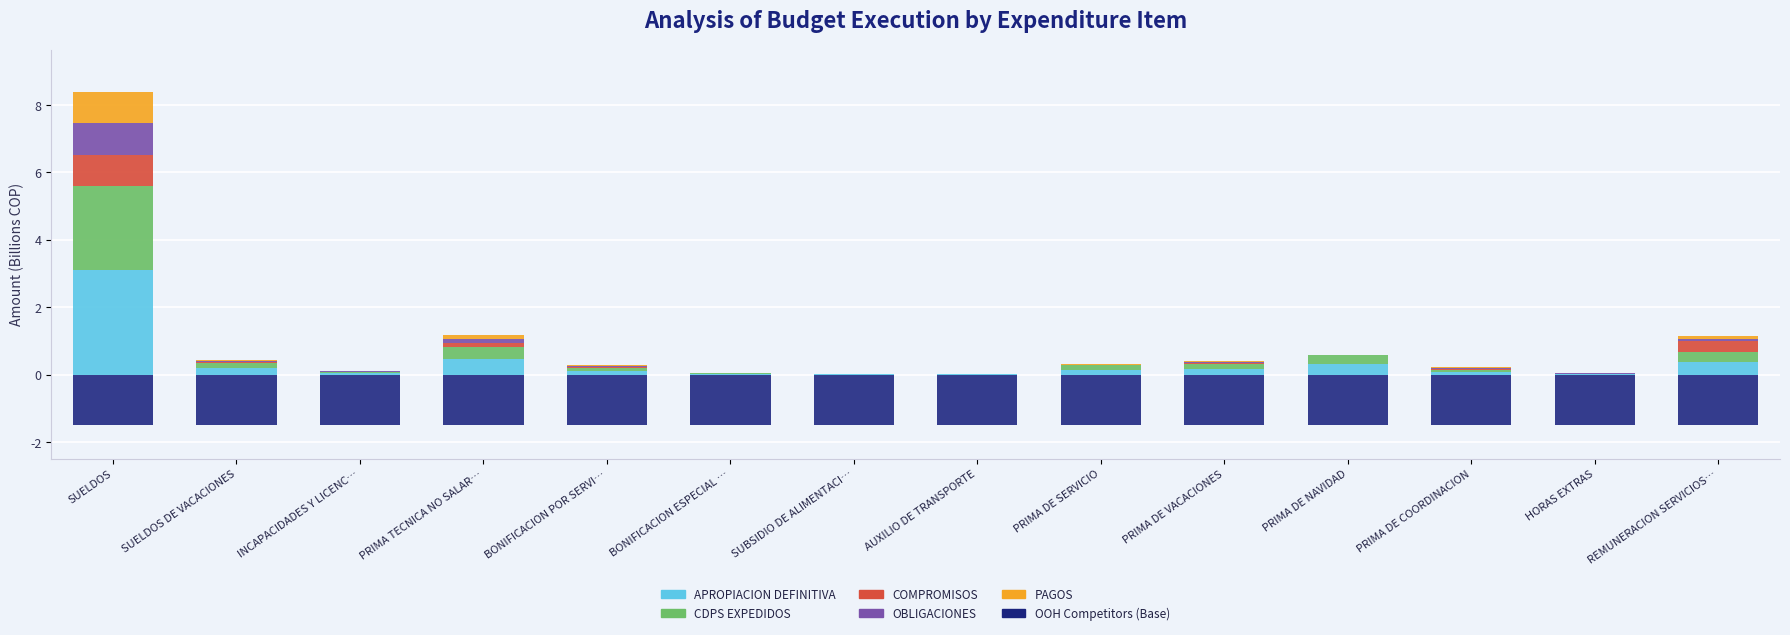

At which category is the sum across all series the highest?

SUELDOS